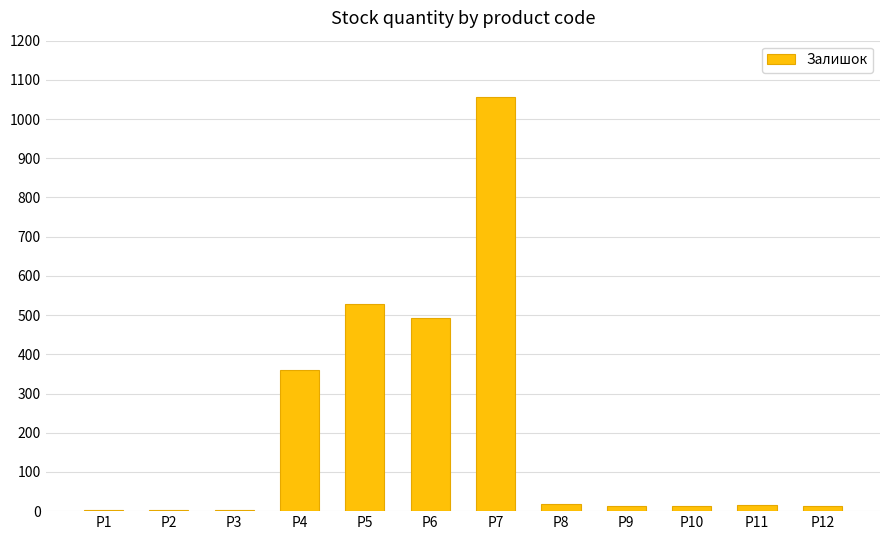

What is the sum of all values?

2518